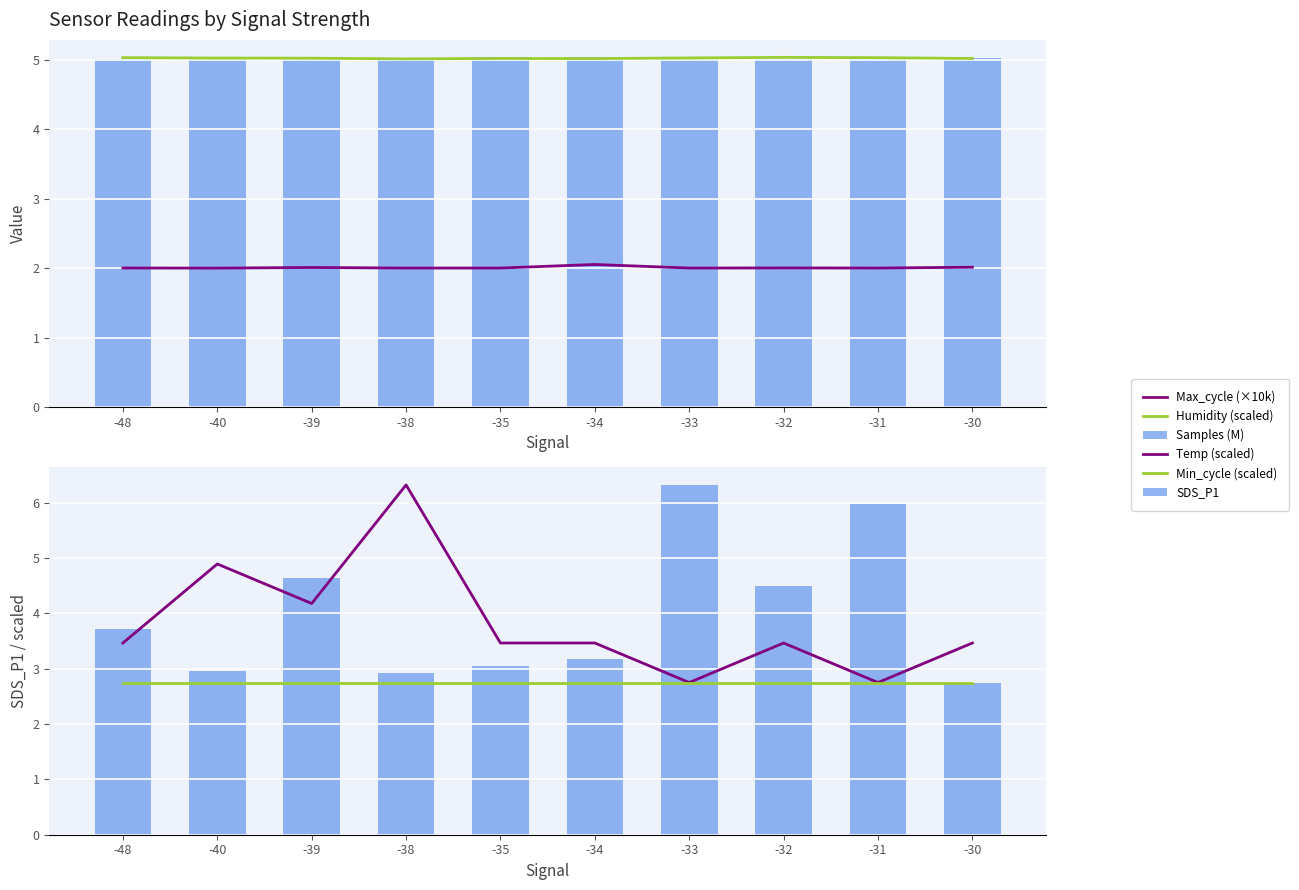

What is the spread (max minus min) of values at -39?

3.0